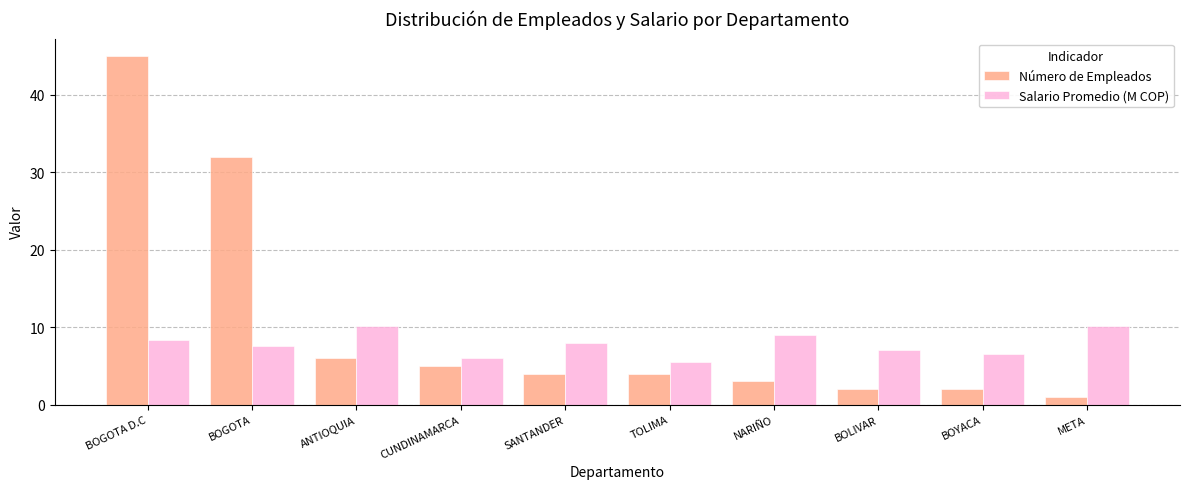

Which label corresponds to the smallest value in the chart?

META